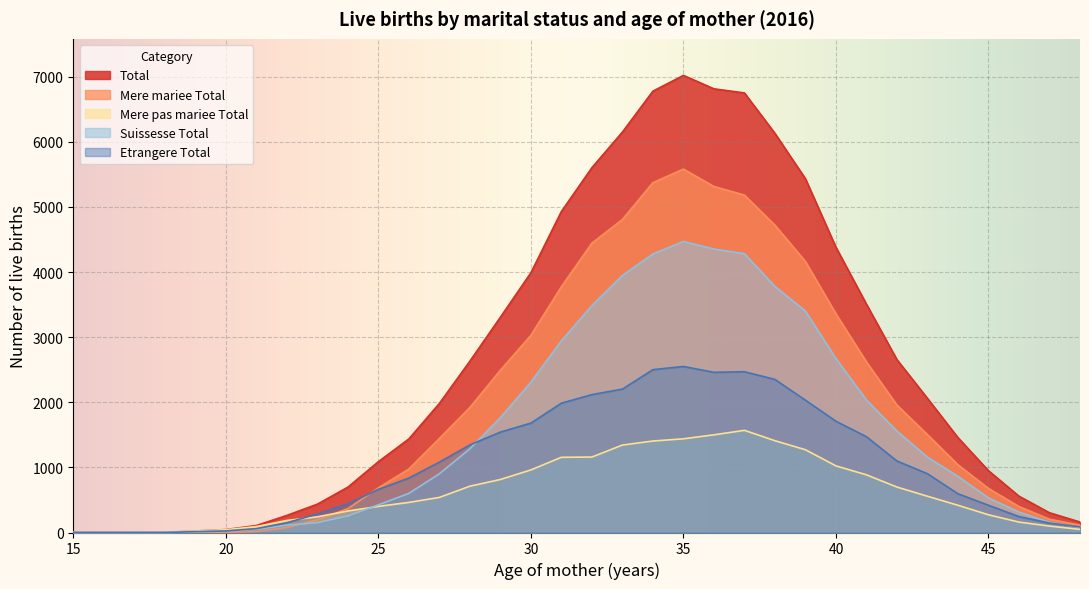

Which category has the highest value in the Mere pas mariee Total series?

37